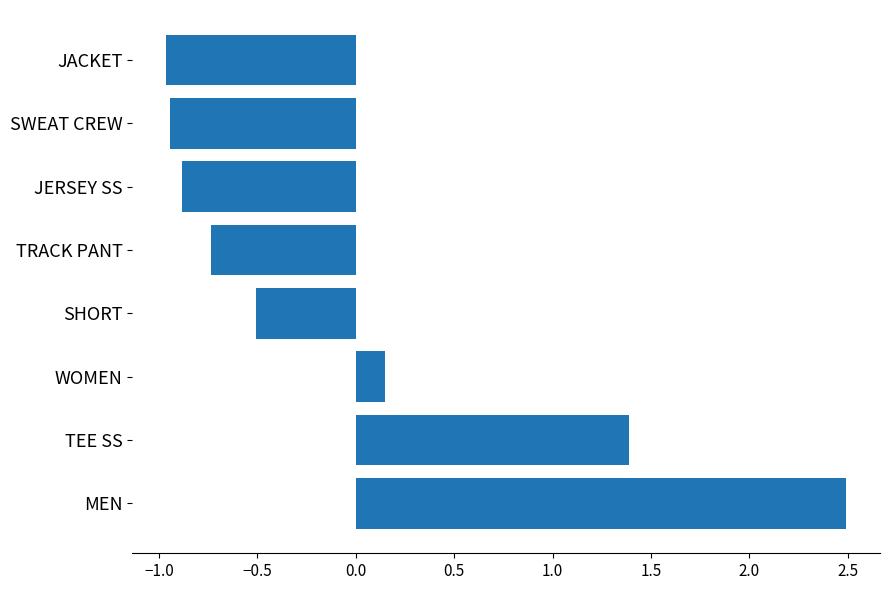

Where is the data nearest to the value 0?

WOMEN